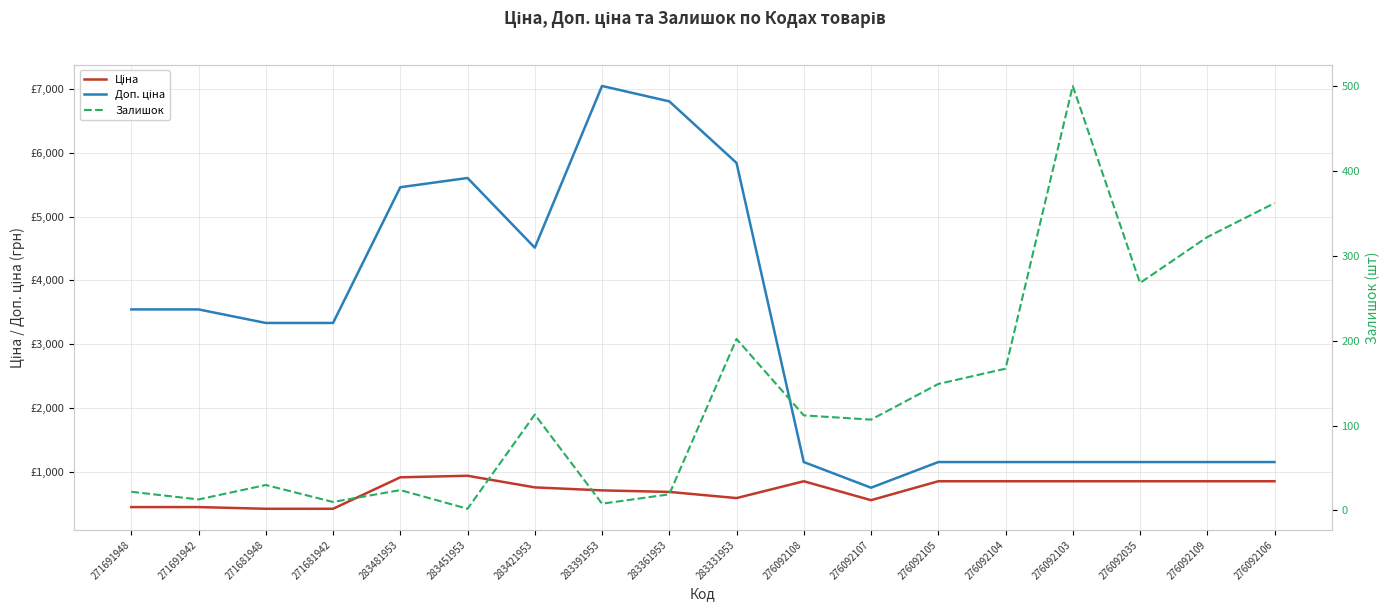

What is the label of the 4th point from the left?

271681942